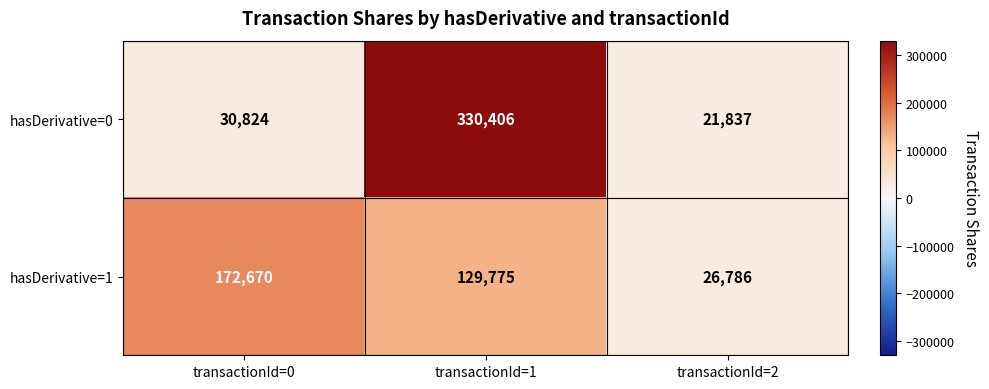

The value of hasDerivative=1 at transactionId=0 is 172670. True or false?

True